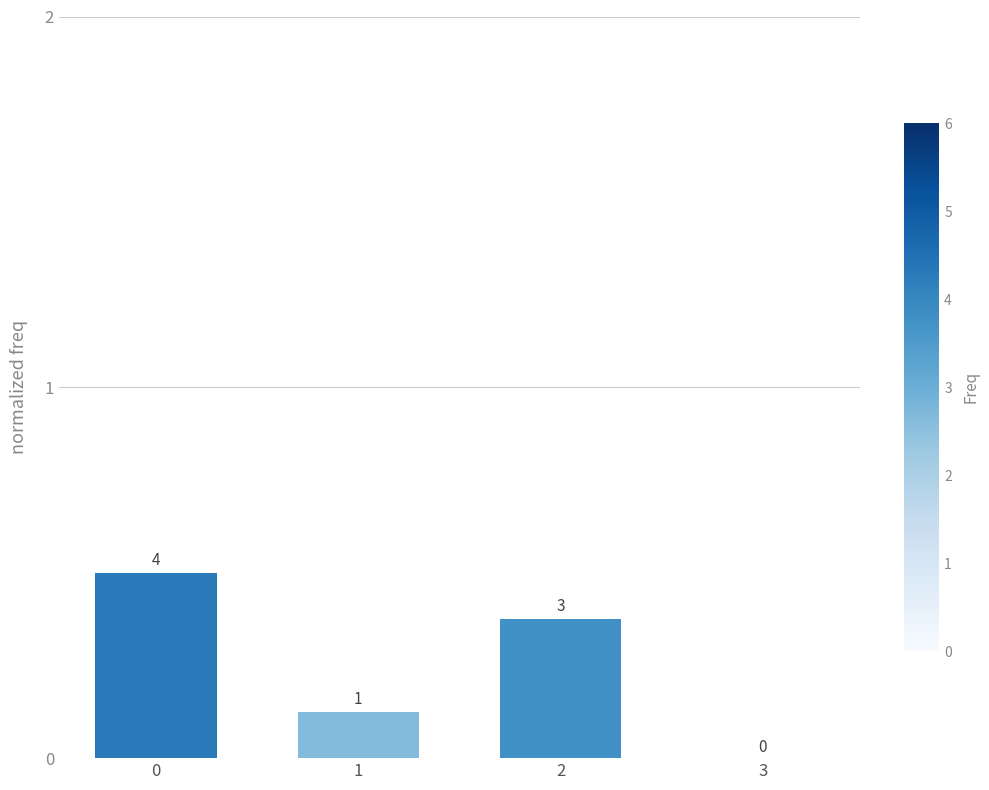

Are the bars horizontal?

No